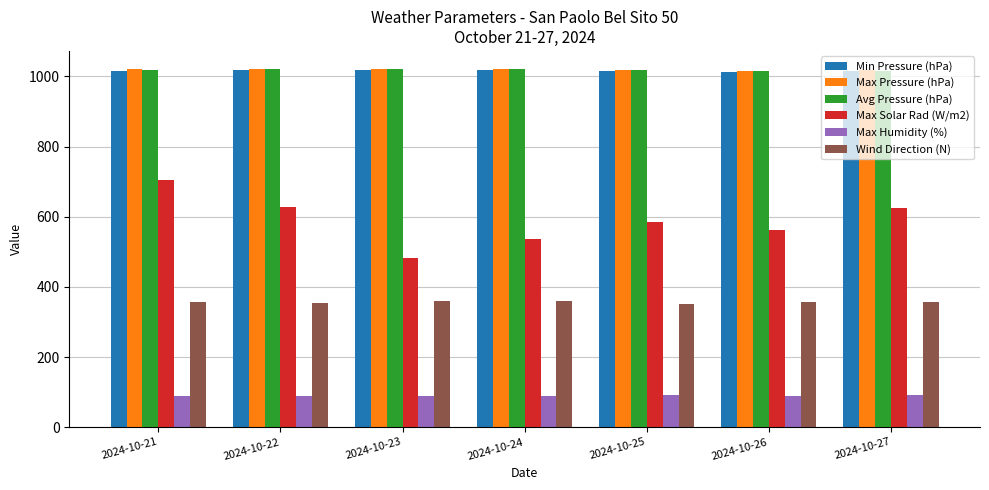

How many bars are there in each group?

6